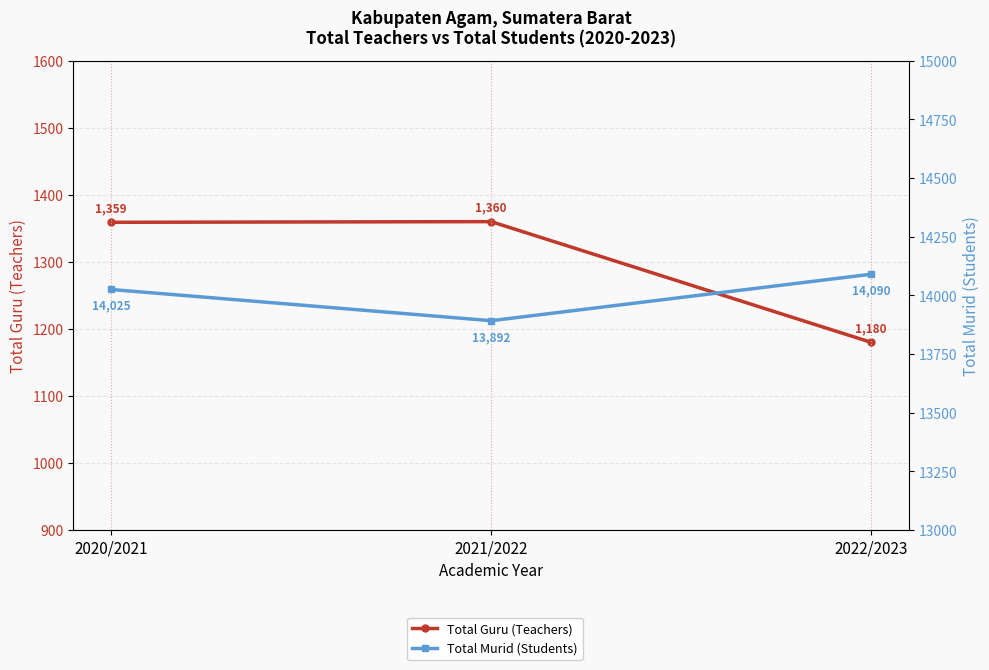

What is the maximum value shown in the chart?

14090